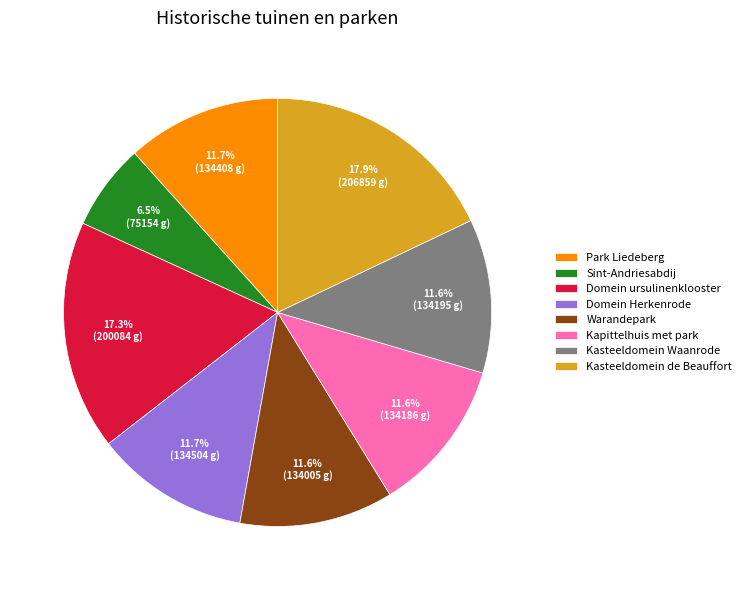

Which category has the smallest portion of the pie?

Sint-Andriesabdij